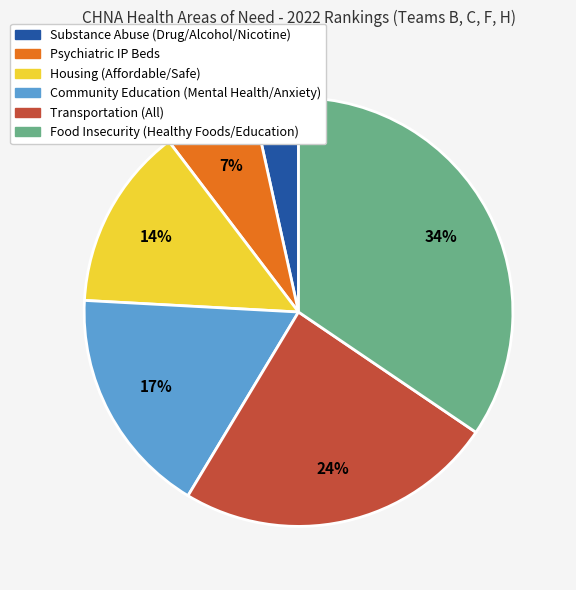

Is it true that Food Insecurity (Healthy Foods/Education) is 34% of the pie?

True